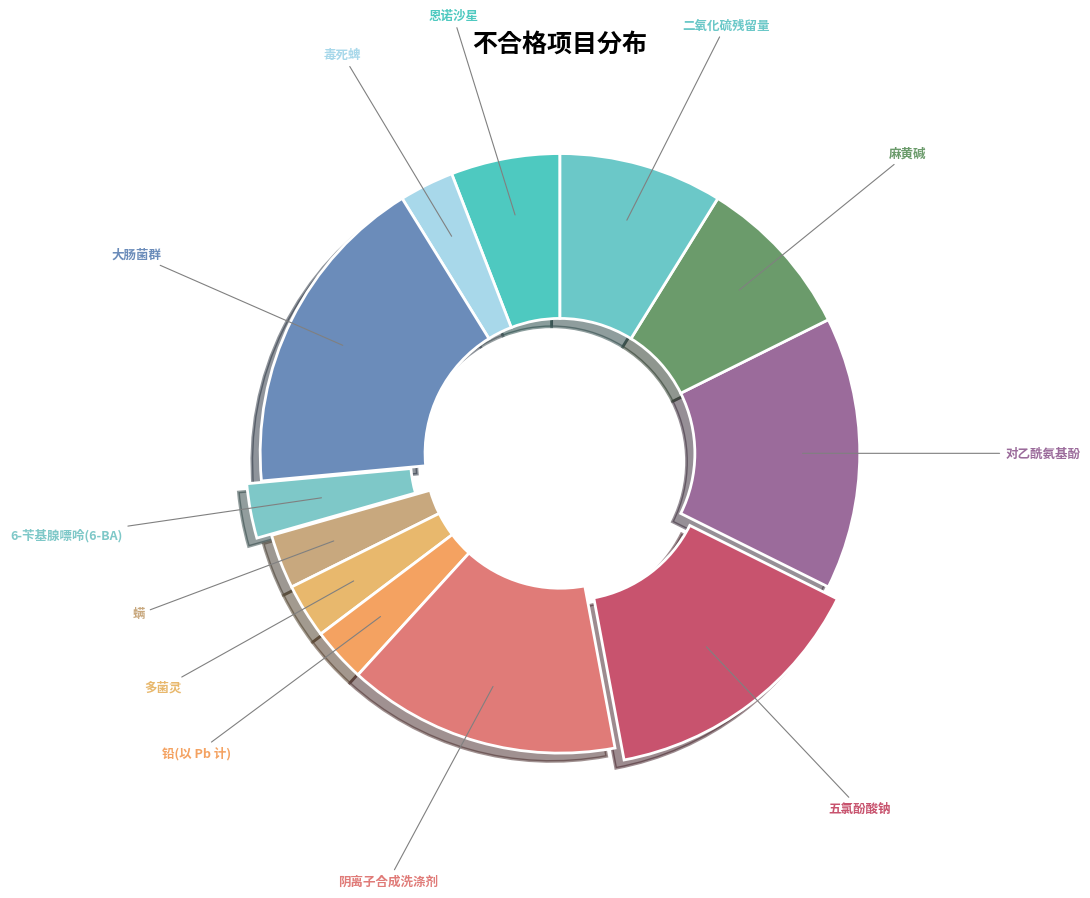

Rank the categories by value from lowest to highest.

毒死蜱, 6-苄基腺嘌呤(6-BA), 螨, 多菌灵, 铅(以 Pb 计), 恩诺沙星, 麻黄碱, 二氧化硫残留量, 阴离子合成洗涤剂, 五氯酚酸钠, 对乙酰氨基酚, 大肠菌群